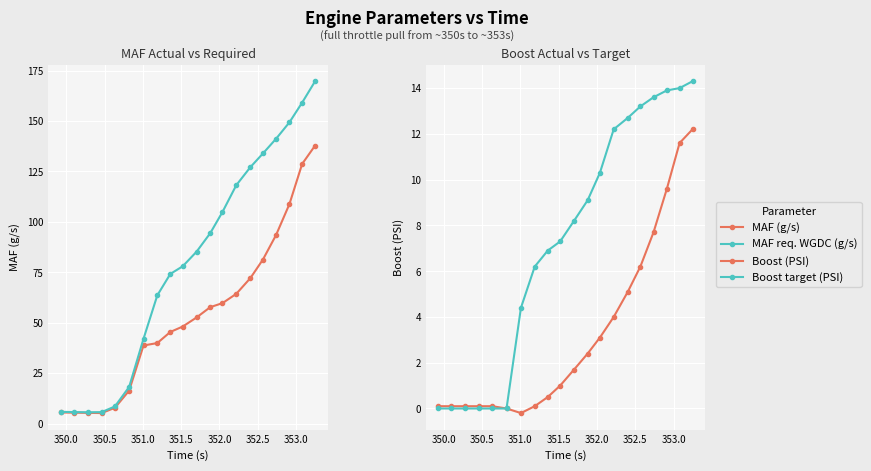

What is the minimum value shown in the chart?

-0.2